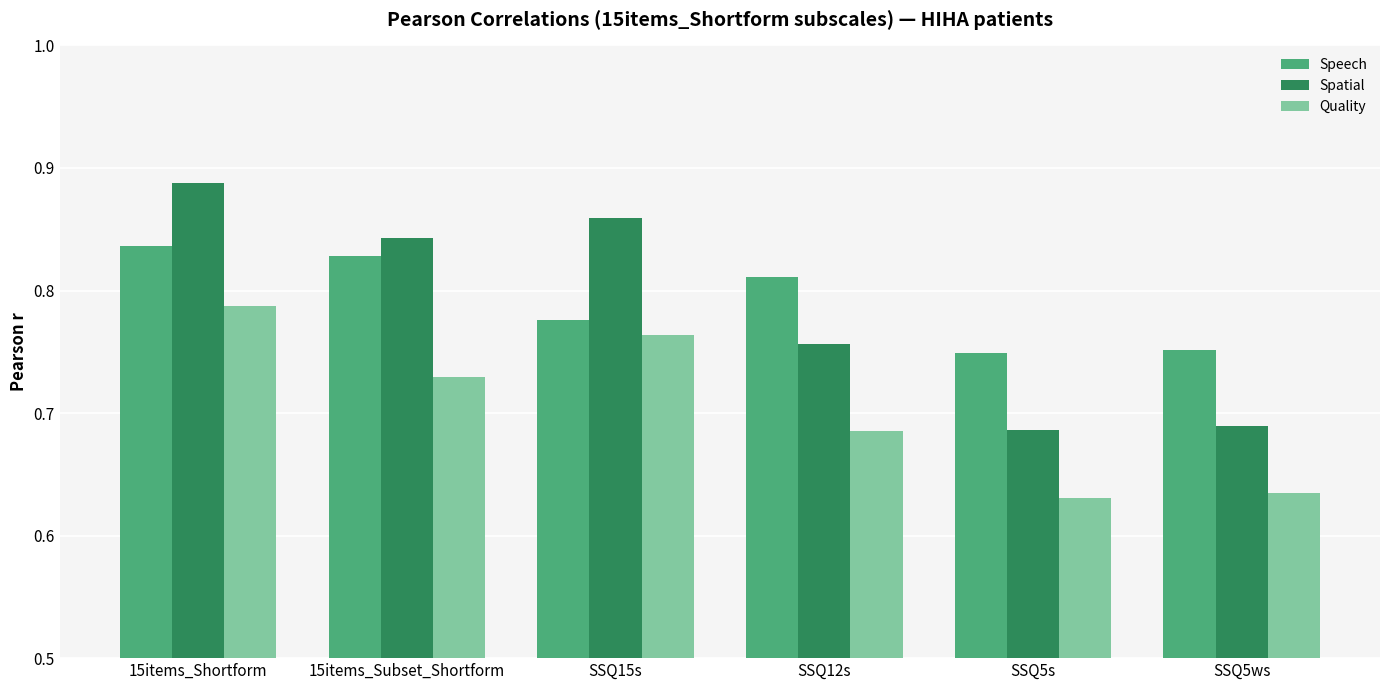

Is it true that Quality equals 1.2 at 15items_Subset_Shortform?

False